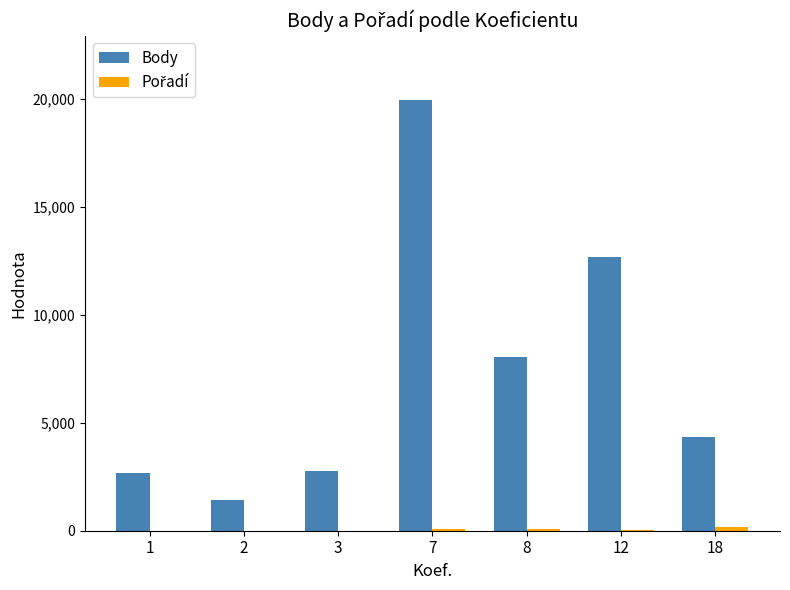

The value of Body at 1 is 2655. True or false?

True